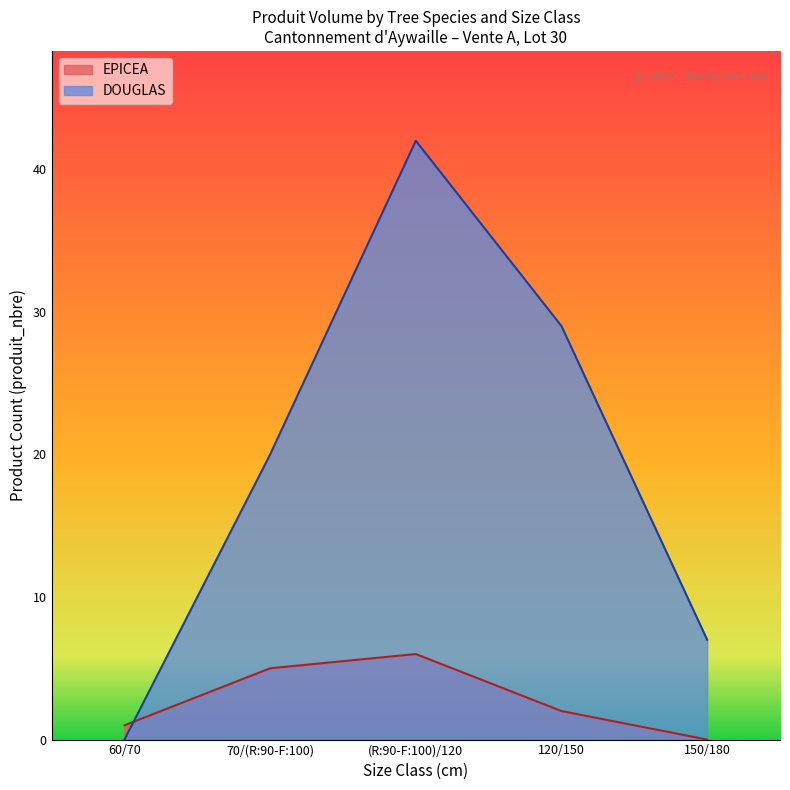

How many lines are shown in the chart?

2